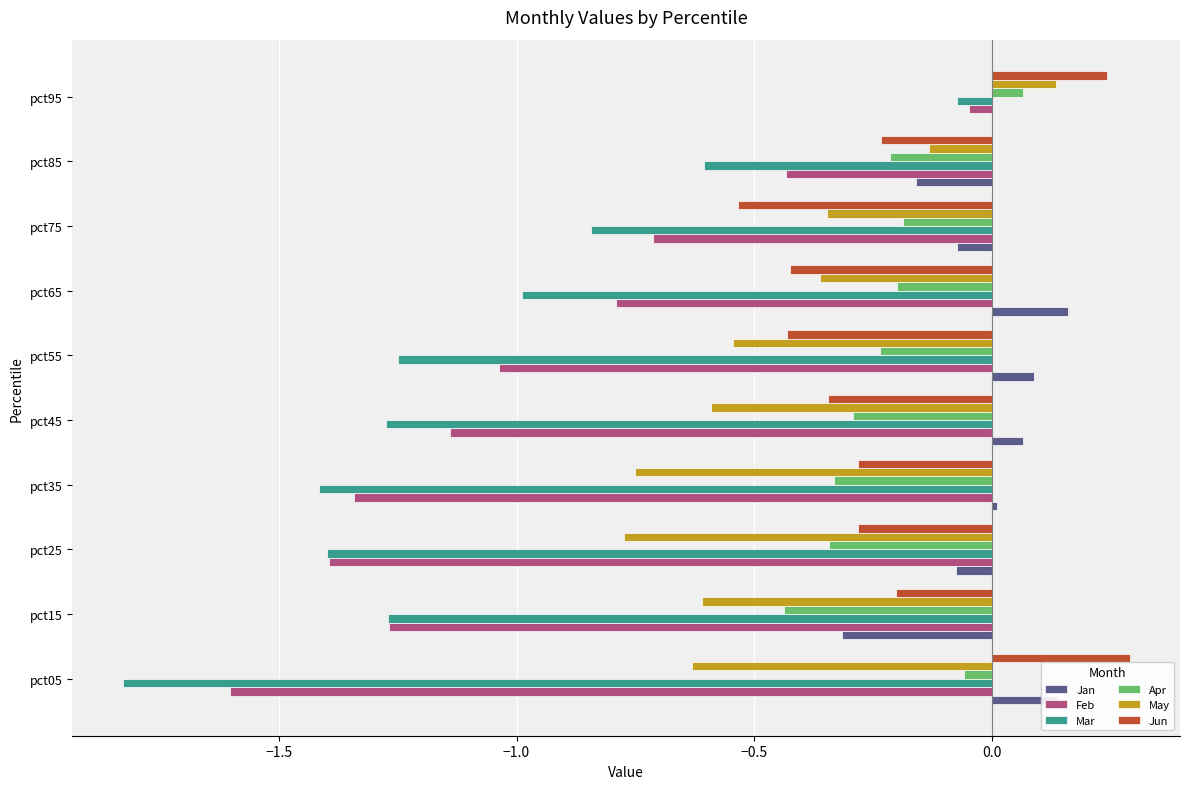

What is the maximum value shown in the chart?

0.3